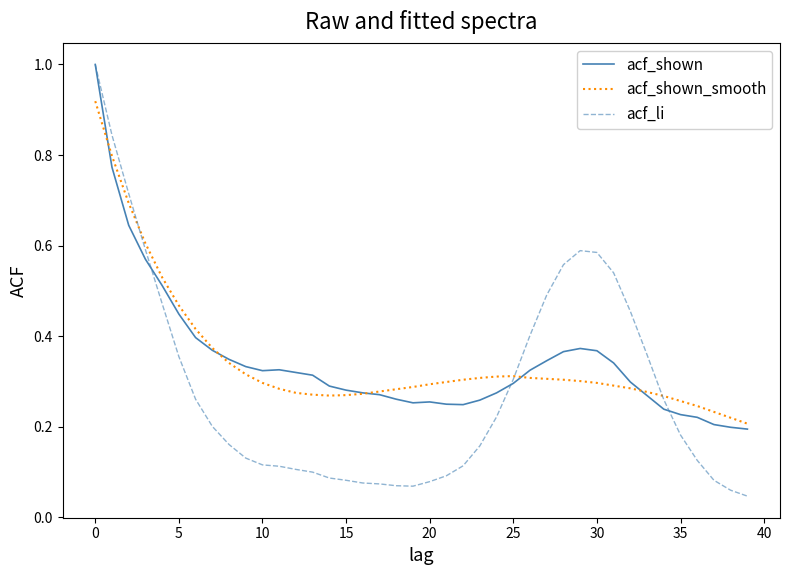

True or false: acf_shown has more than 1 points higher than both neighbors.

True